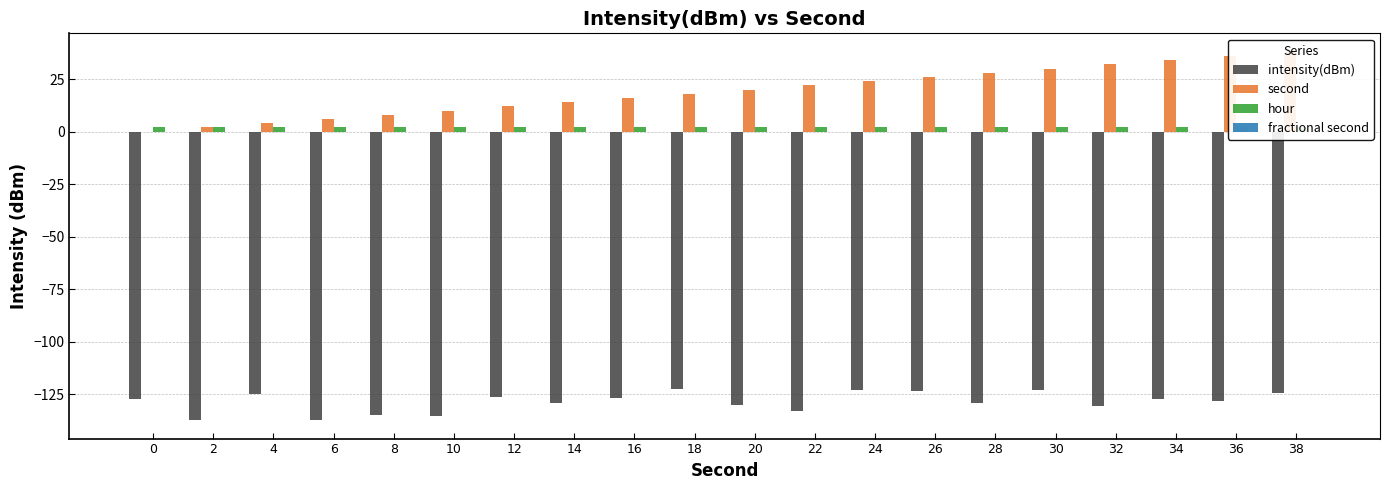

Reading left to right, extract all data points from this chart.

intensity(dBm): 0=-127.3	2=-137.4	4=-124.8	6=-137.3	8=-135.2	10=-135.5	12=-126.3	14=-129.4	16=-126.9	18=-122.6	20=-130.1	22=-133.0	24=-123.1	26=-123.5	28=-129.3	30=-123.2	32=-130.7	34=-127.3	36=-128.4	38=-124.6
second: 0=0.0	2=2.0	4=4.0	6=6.0	8=8.0	10=10.0	12=12.0	14=14.0	16=16.0	18=18.0	20=20.0	22=22.0	24=24.0	26=26.0	28=28.0	30=30.0	32=32.0	34=34.0	36=36.0	38=38.0
hour: 0=2.0	2=2.0	4=2.0	6=2.0	8=2.0	10=2.0	12=2.0	14=2.0	16=2.0	18=2.0	20=2.0	22=2.0	24=2.0	26=2.0	28=2.0	30=2.0	32=2.0	34=2.0	36=2.0	38=2.0
fractional second: 0=0.0	2=0.0	4=0.0	6=0.0	8=0.0	10=0.0	12=0.0	14=0.0	16=0.0	18=0.0	20=0.0	22=0.0	24=0.0	26=0.0	28=0.0	30=0.0	32=0.0	34=0.0	36=0.0	38=0.0